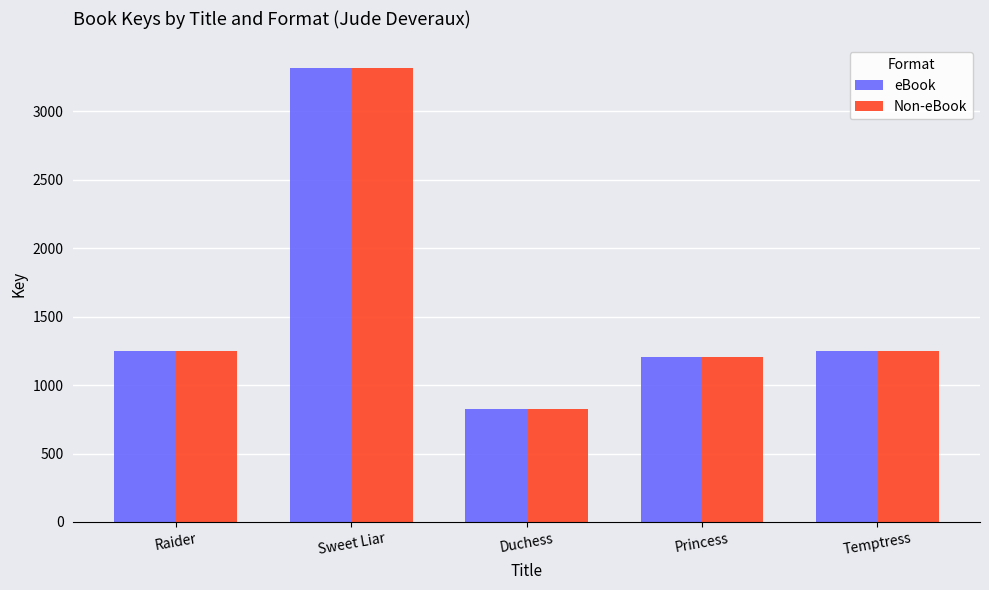

How many values in the eBook series are below 1249?

2